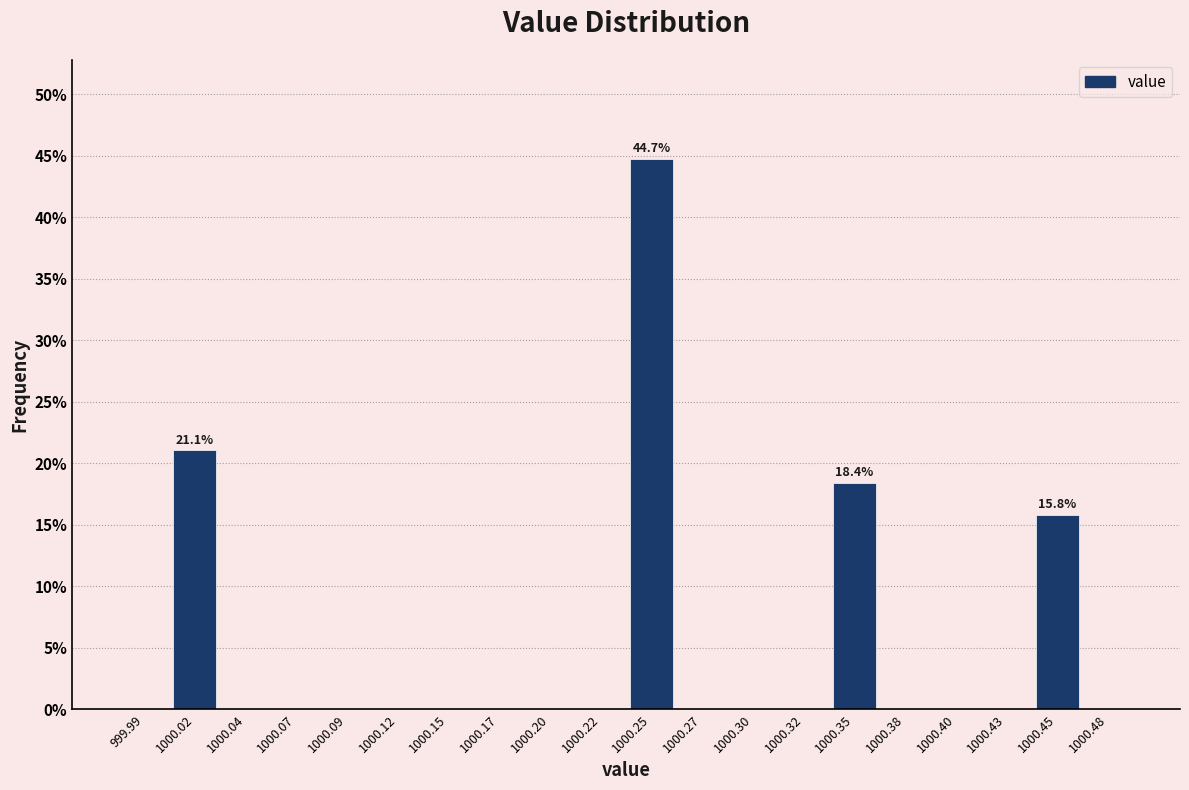

Over which range of the x-axis is the bar tallest?

1000.235 to 1000.260